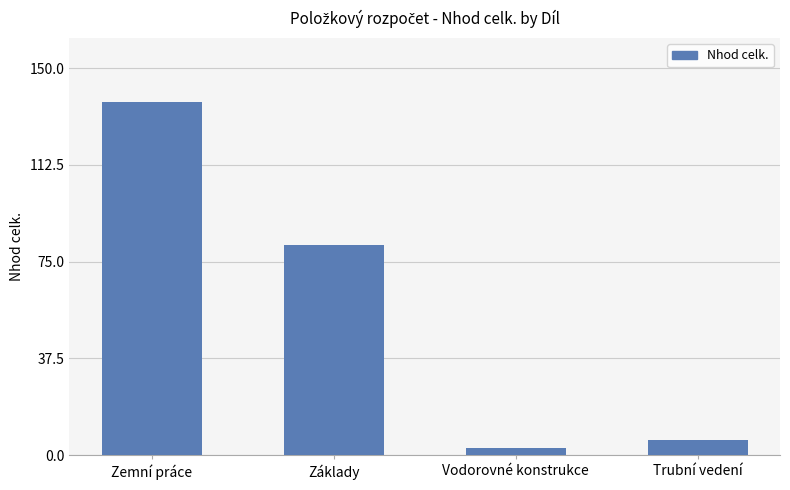

Where is the data nearest to the value 69?

Základy